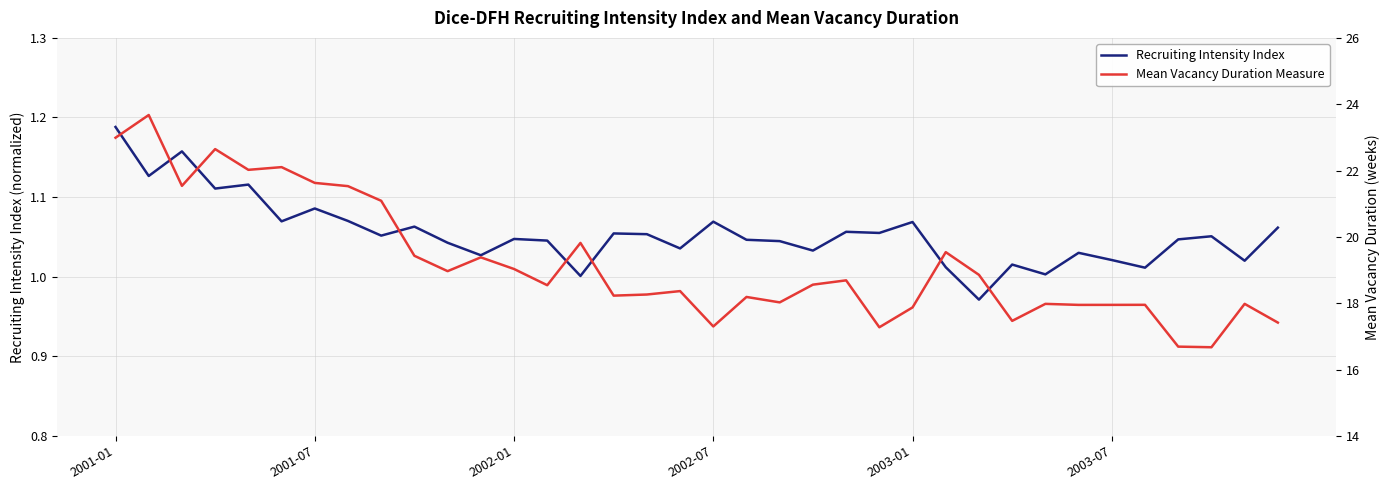

At which label does Recruiting Intensity Index reach its peak?

2001-01